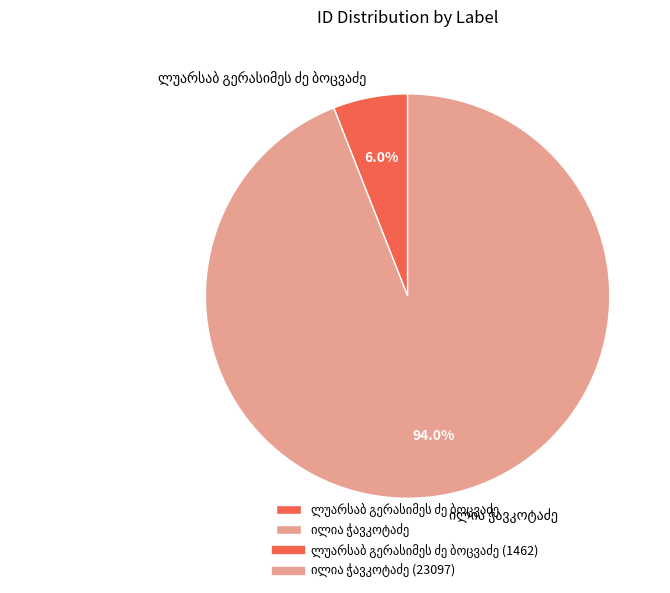

Does any single category account for the majority?

Yes